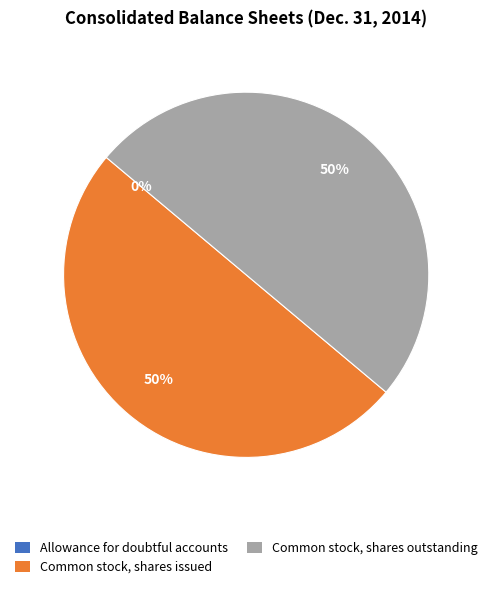

To the nearest percent, what is the difference between the largest and smallest slice percentages?

50%